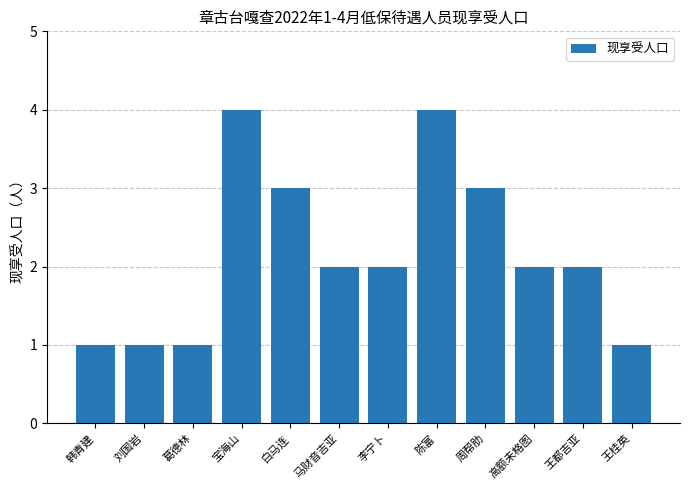

How many categories are shown in the chart?

12